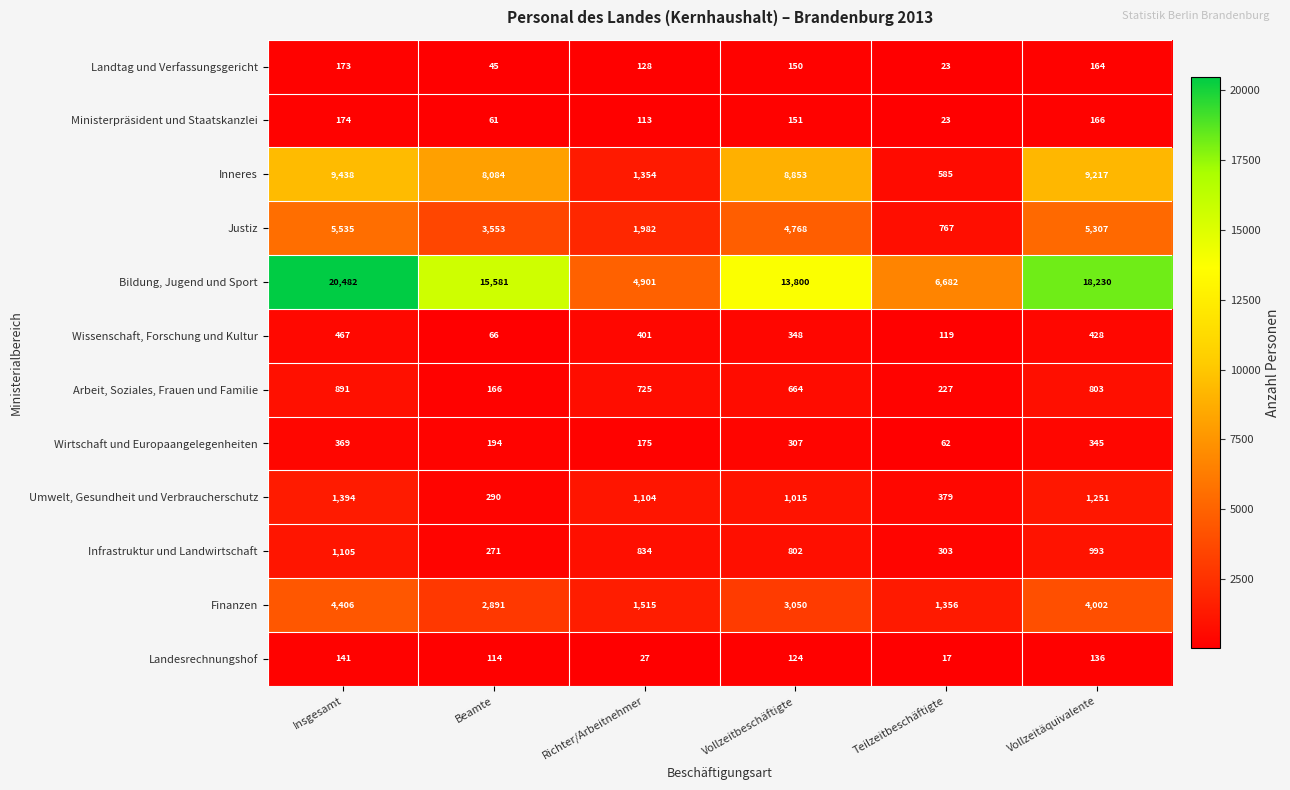

Which series has the largest total across all categories?

Bildung, Jugend und Sport